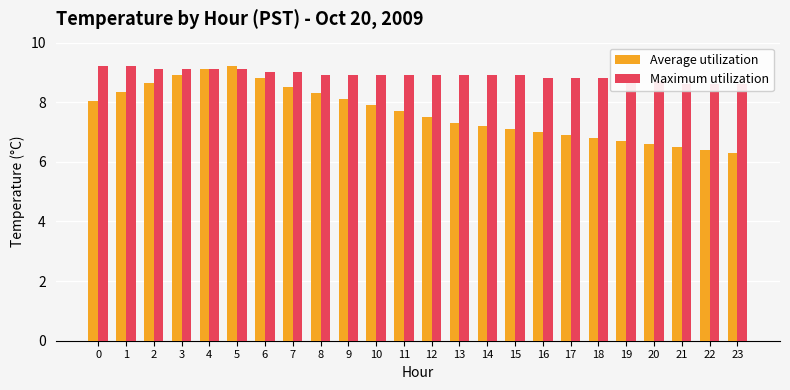

What is the total value across all series at 3?

18.0